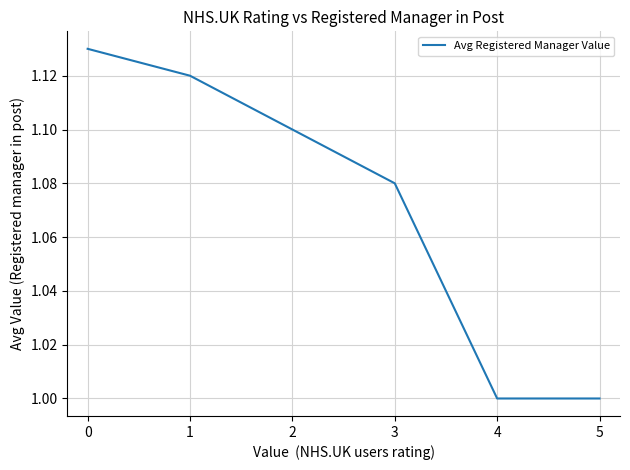

What is the ratio of the value at 5 to the value at 0?

0.9